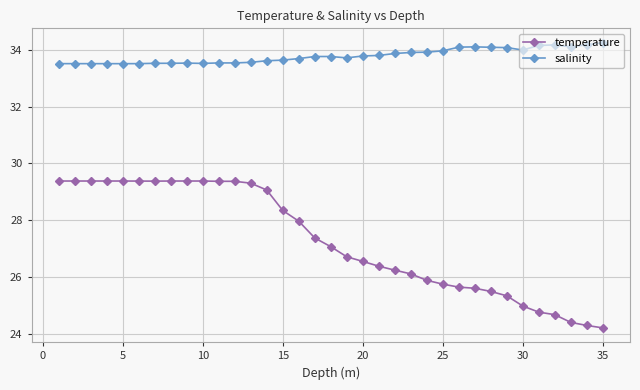

How many data points does each series have?

35